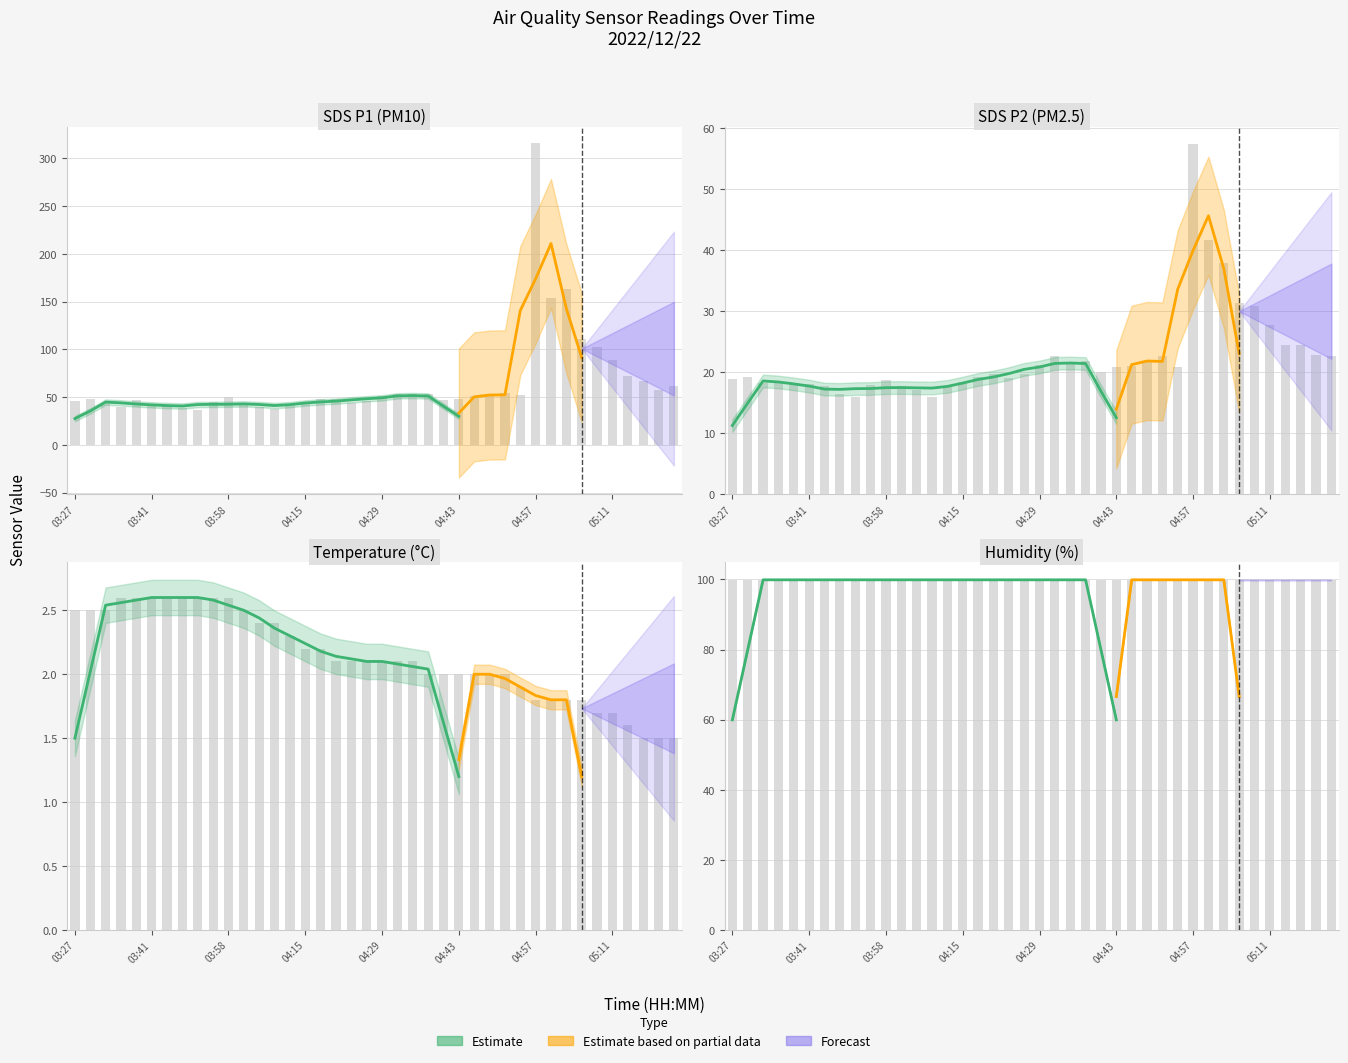

What is the average value of the SDS_P1 series?

64.4